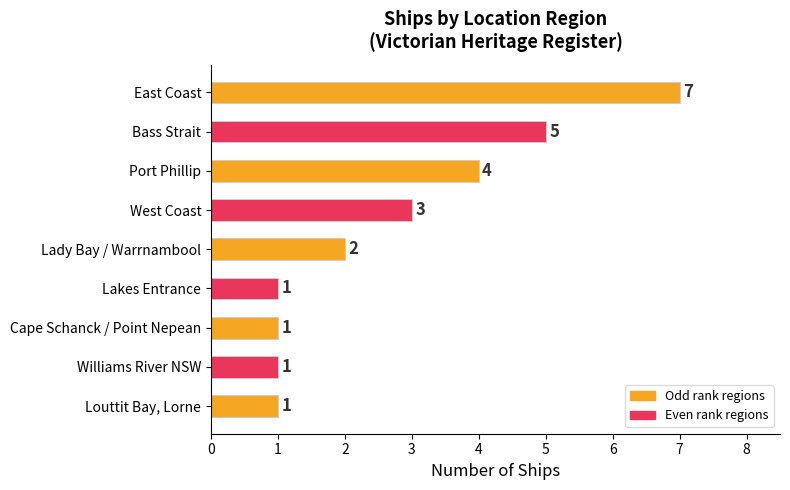

What is the change in value from East Coast to Lakes Entrance?

-6